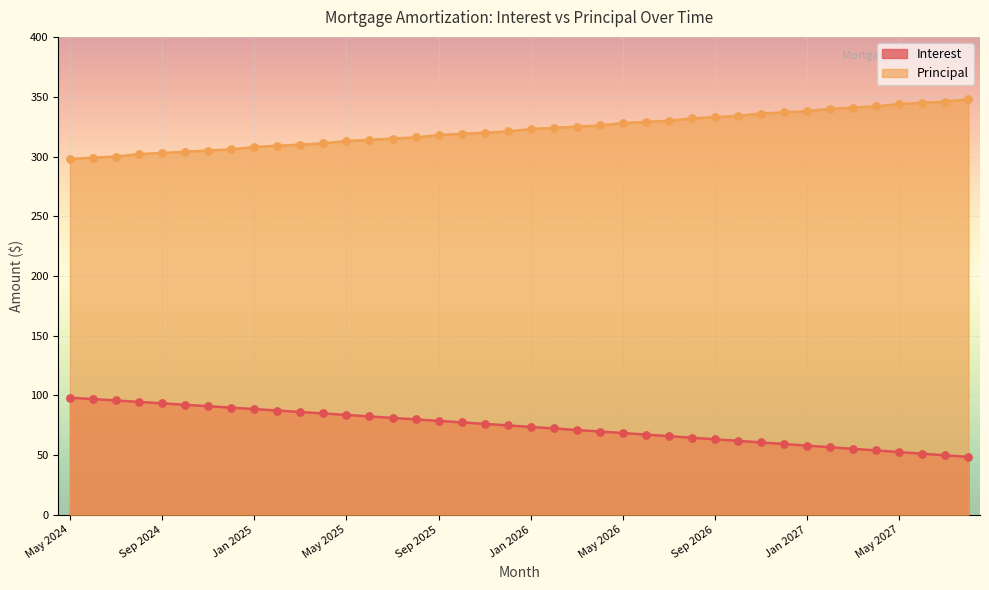

Which series has the largest total across all categories?

Principal